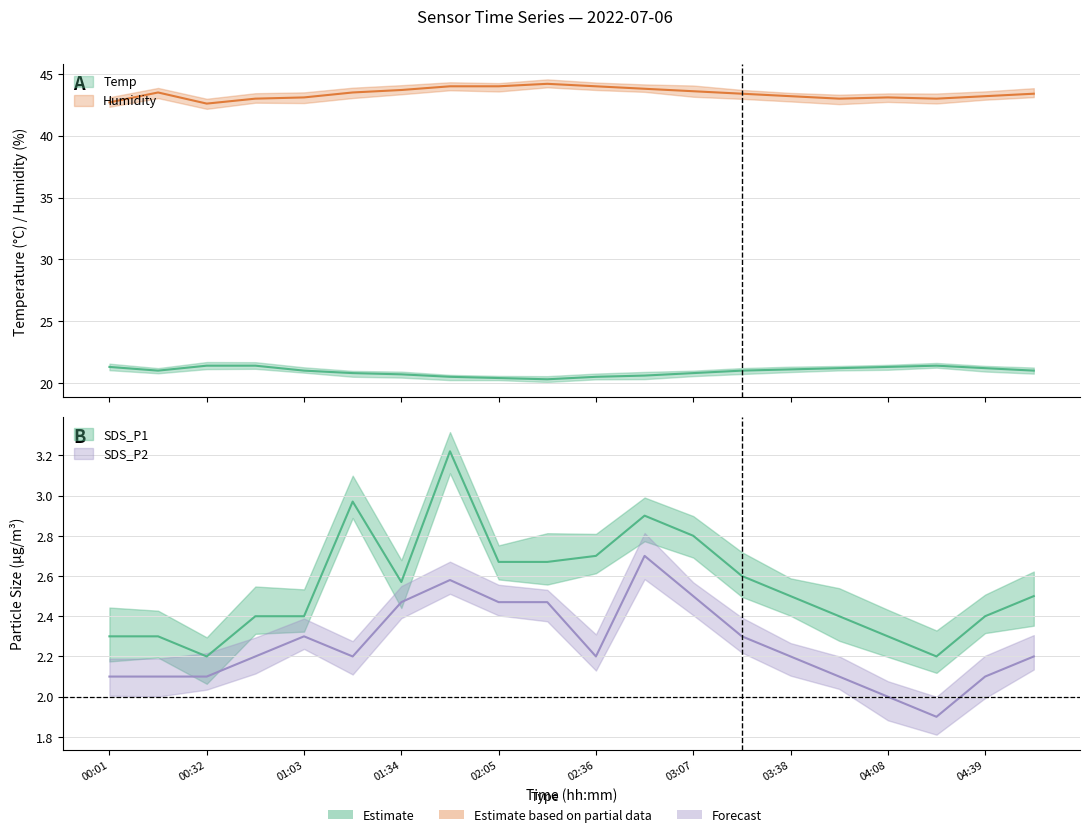

Is the value of Humidity at 03:22 greater than the value of SDS_P2 at 01:03?

Yes